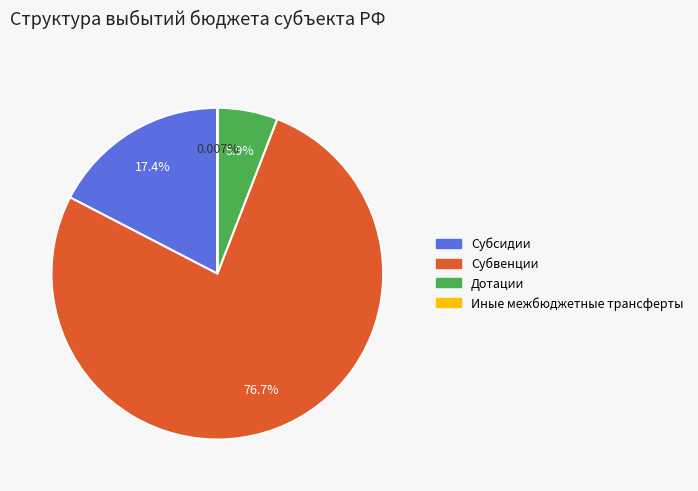

Is the sum of Дотации and Субвенции greater than half?

Yes